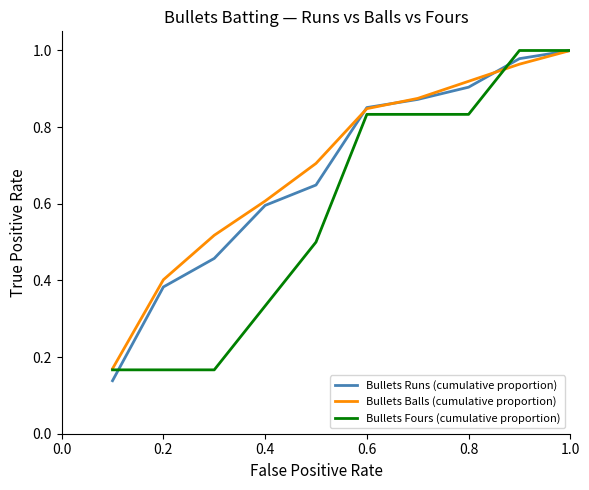

Count the number of categories in the chart.

10